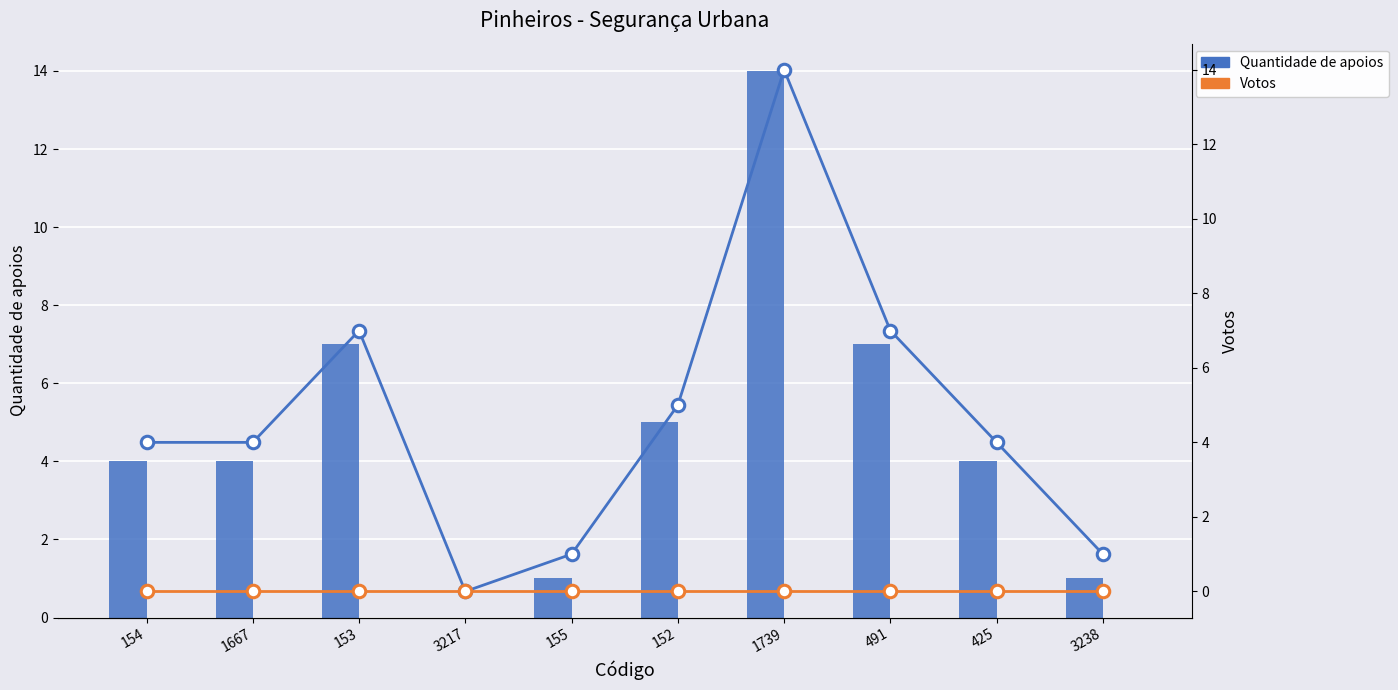

Which series changed the most between 152 and 3238?

Quantidade de apoios